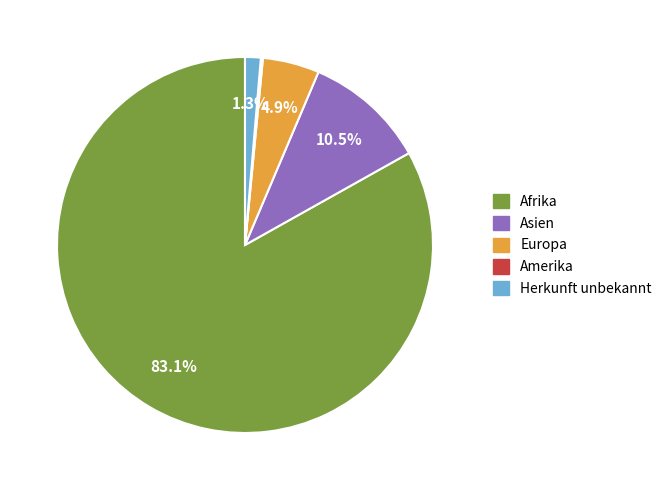

Do Europa and Herkunft unbekannt together represent more than half of the pie?

No